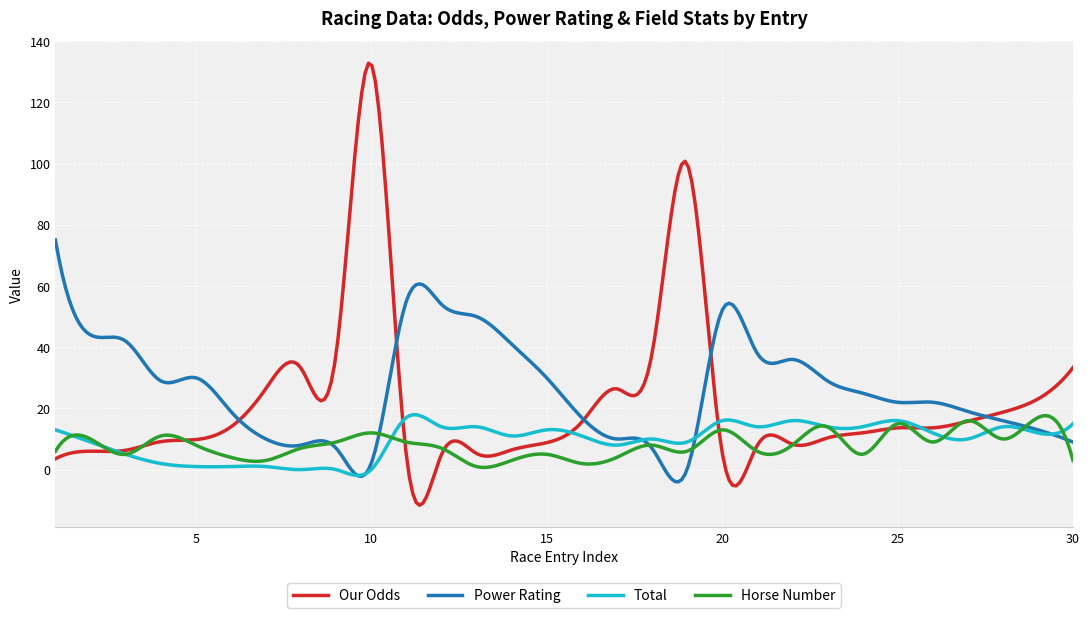

What is the maximum value shown in the chart?

132.8